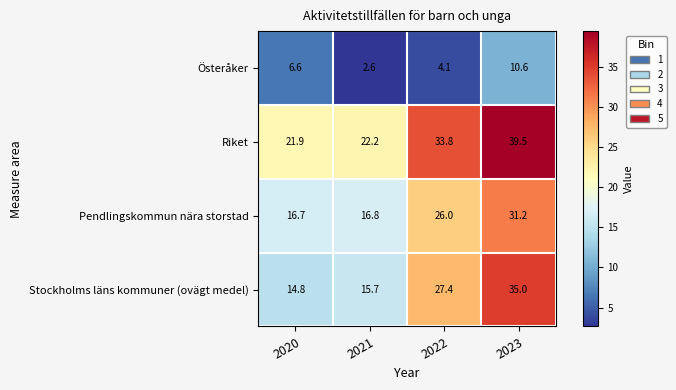

What is the lowest value of the Stockholms läns kommuner (ovägt medel) series?

14.8